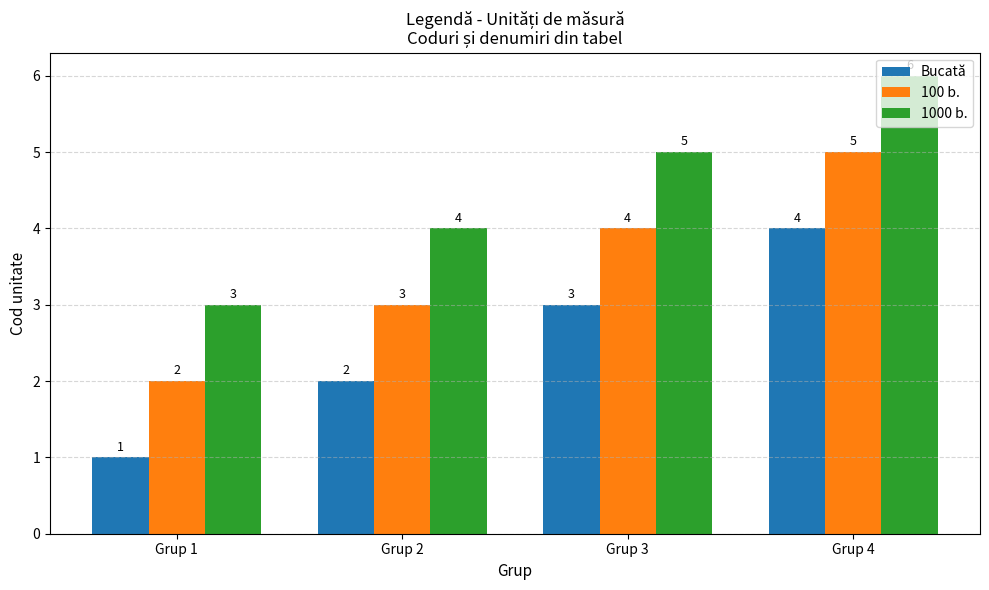

Is it true that 1000 b. equals 6 at Grup 4?

True